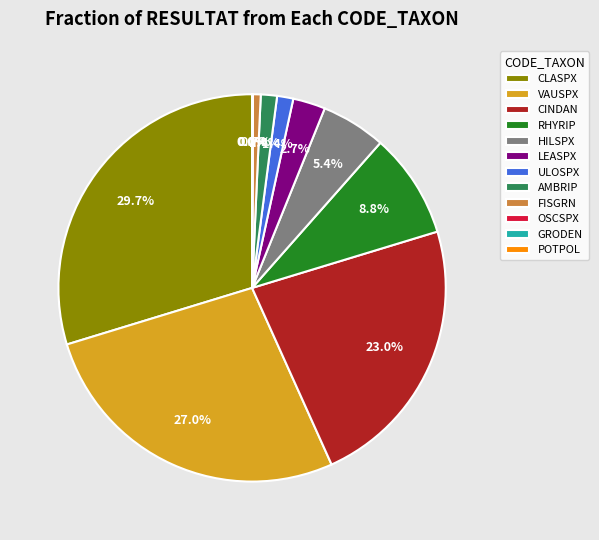

Is there any slice that represents more than half of the pie?

No